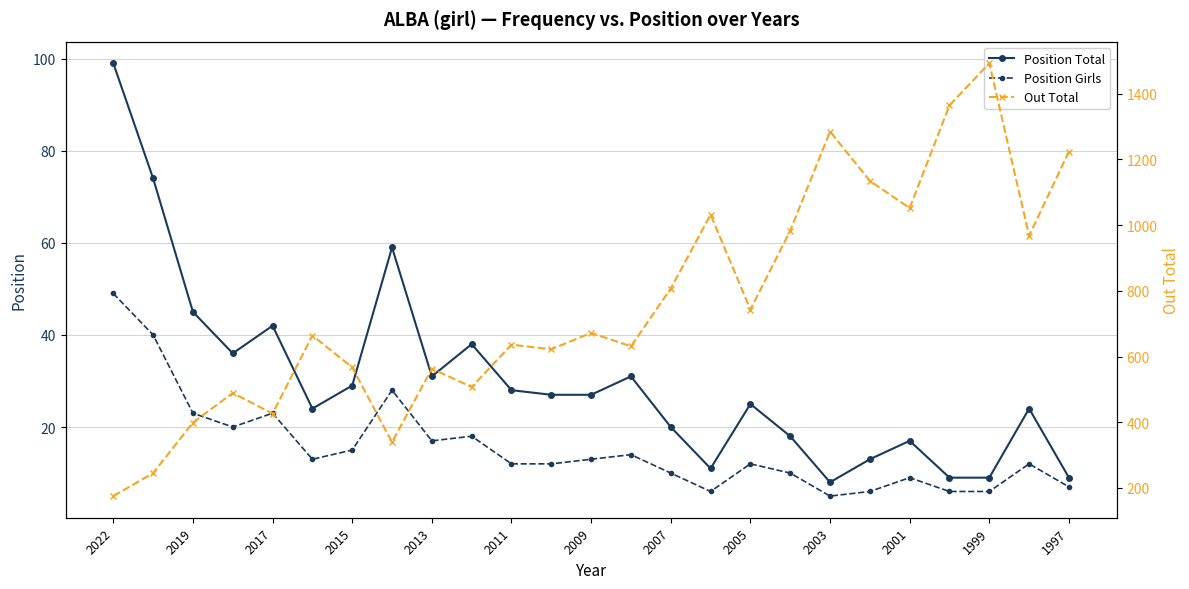

True or false: Position Total has more than 2 points higher than both neighbors.

True